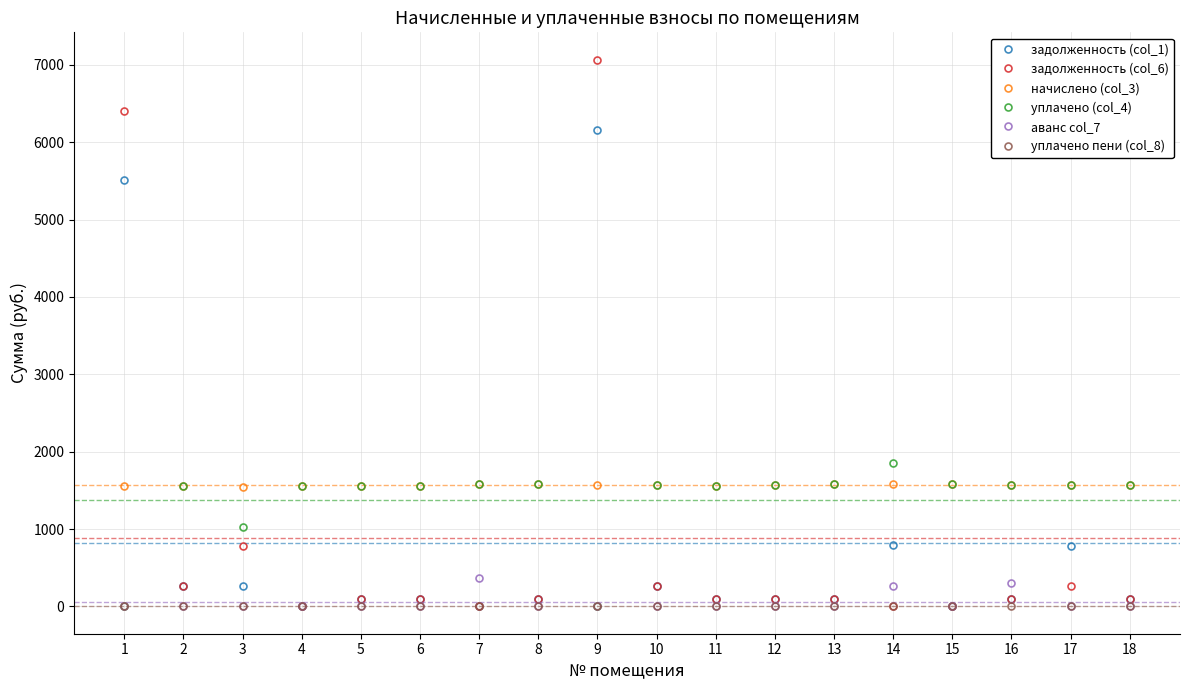

Which series has the widest spread of values?

задолженность (col_6)